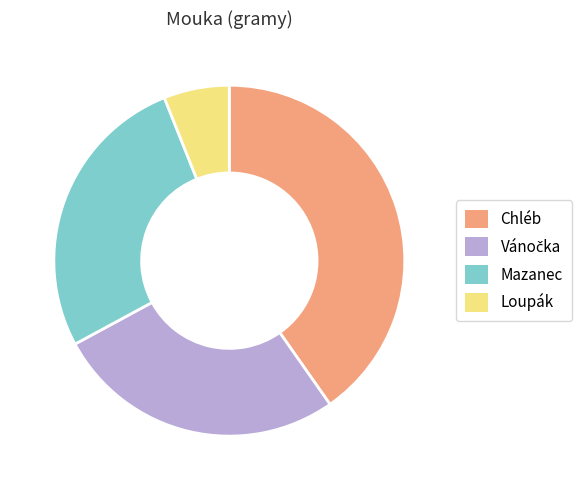

Count the number of slices in the pie.

4